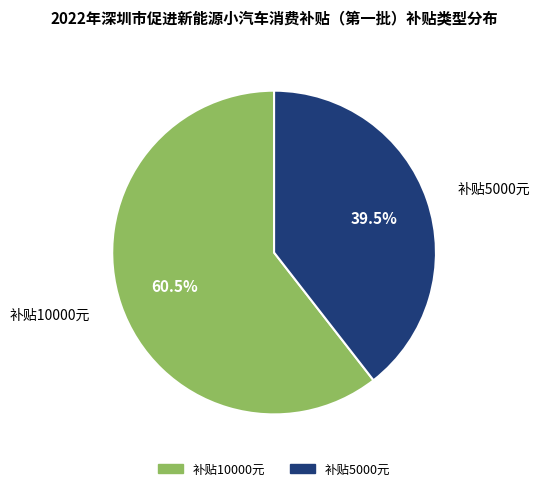

Is there a majority slice in this chart?

Yes